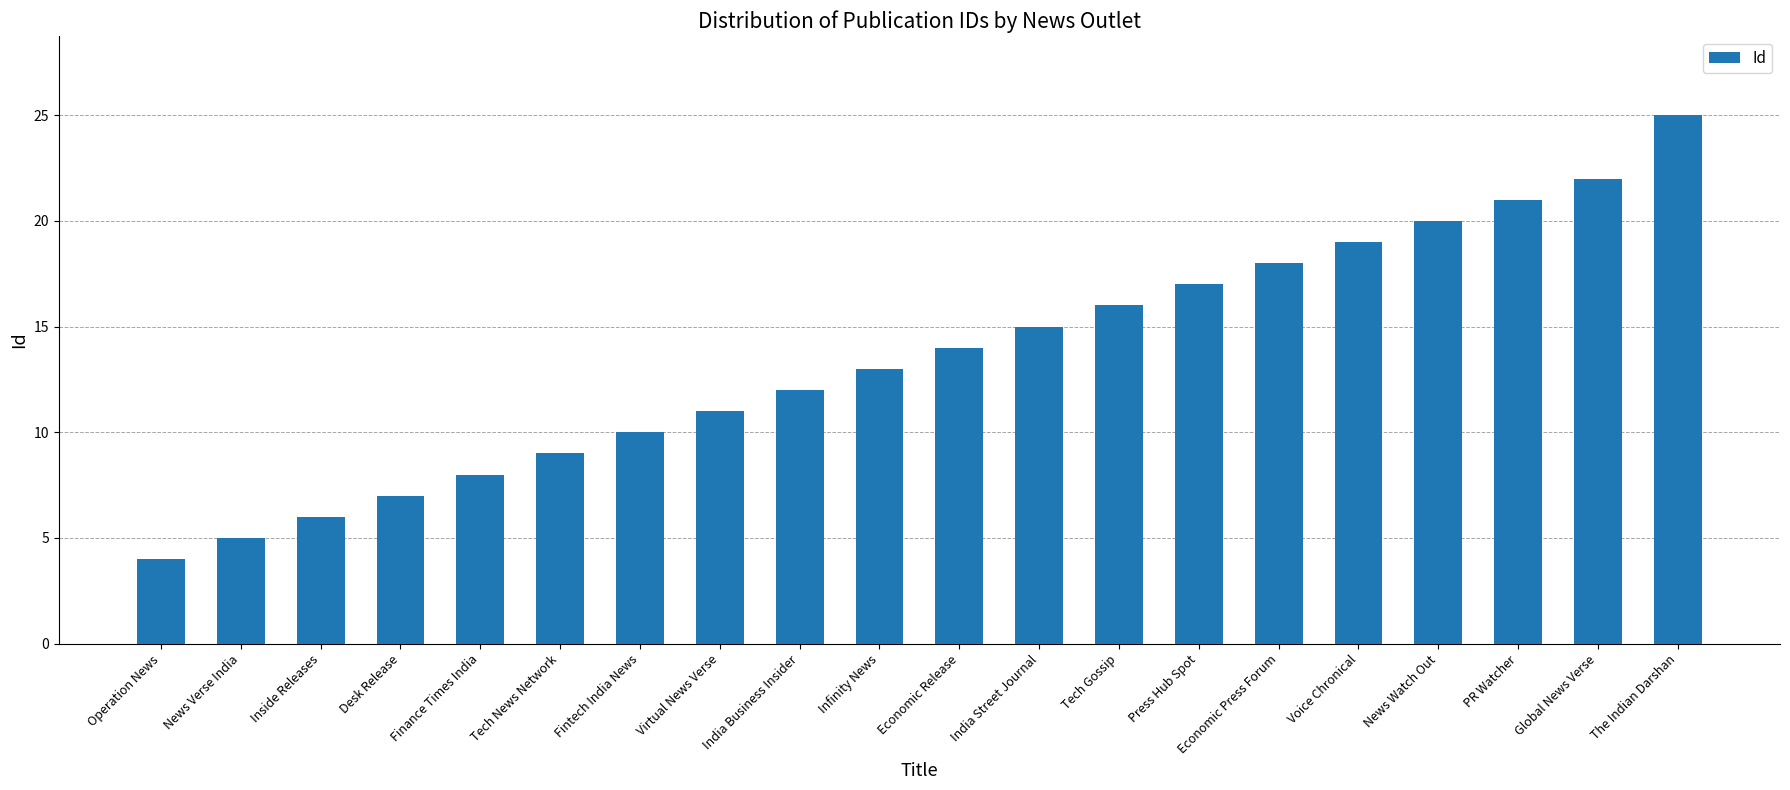

True or false: the data shows 16 at Tech Gossip.

True